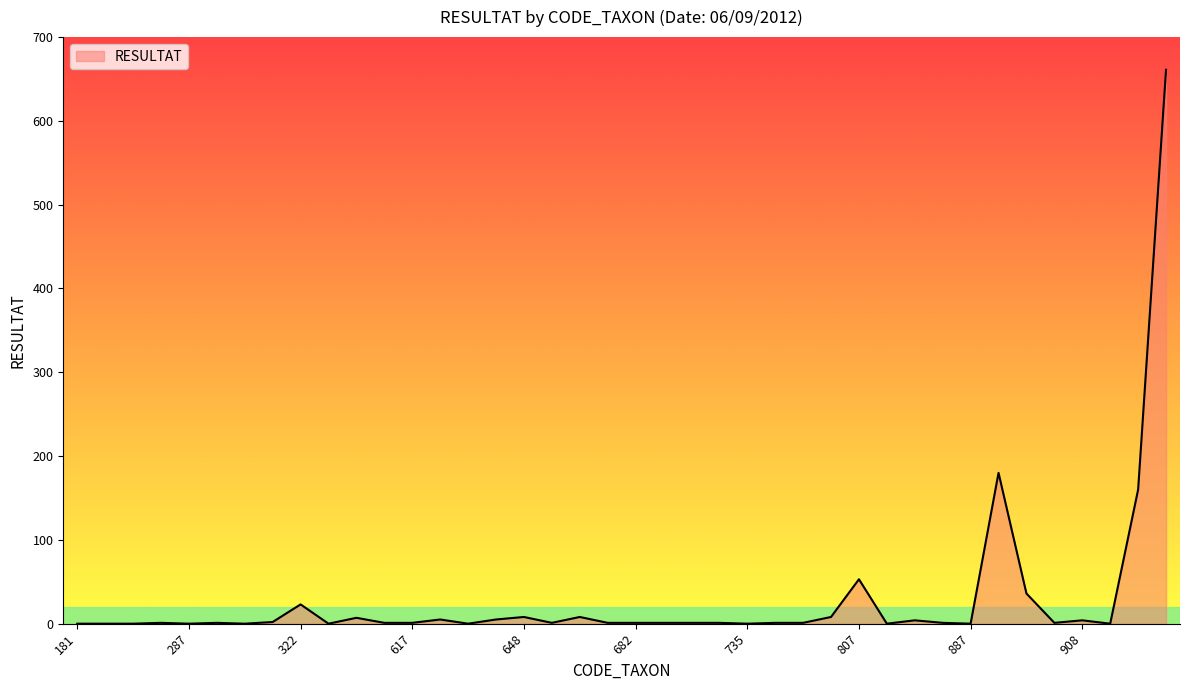

What is the maximum value shown in the chart?

661